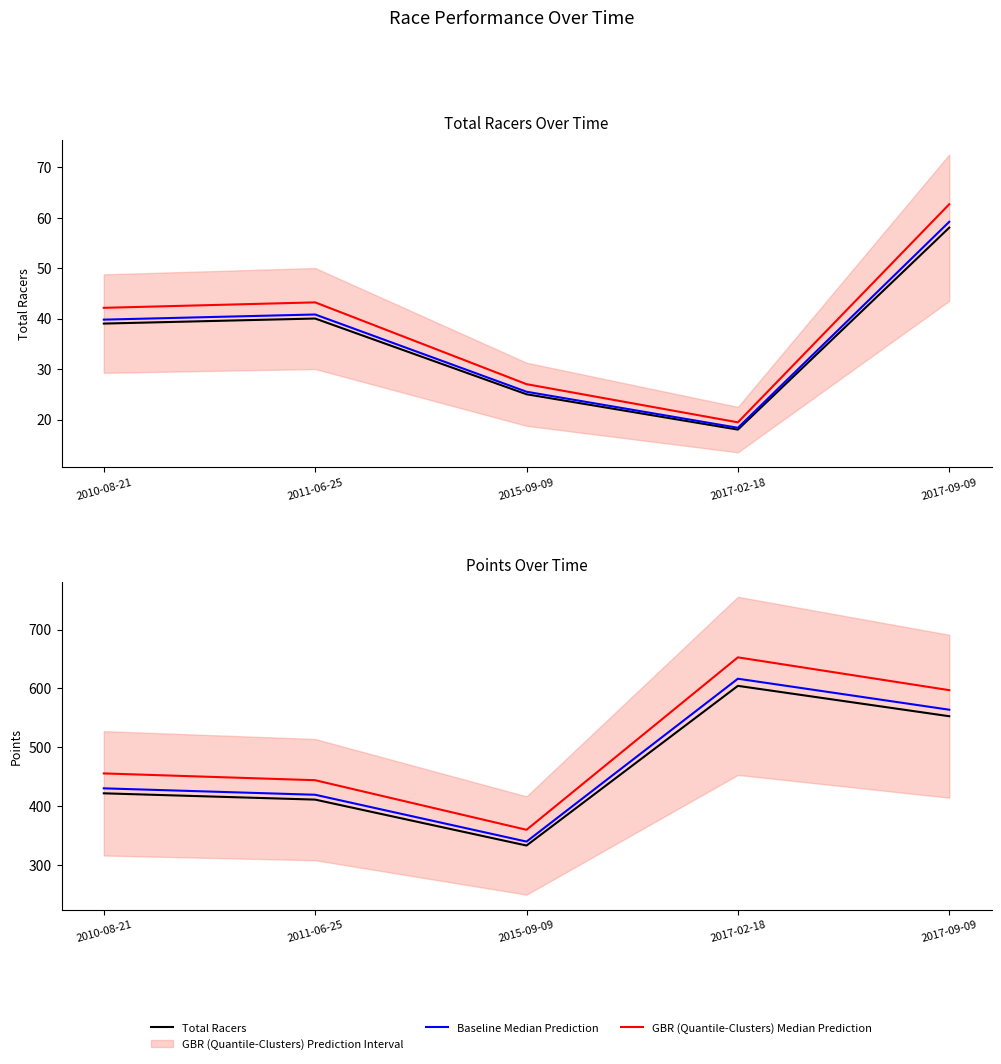

Rank the categories by Total Racers value from highest to lowest.

2017-09-09, 2011-06-25, 2010-08-21, 2015-09-09, 2017-02-18